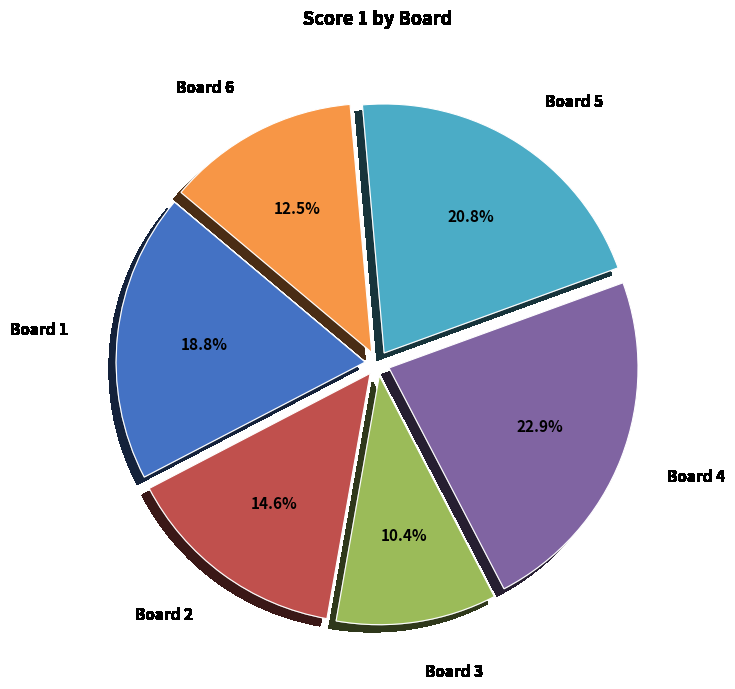

Is Board 1 the majority of the pie?

No